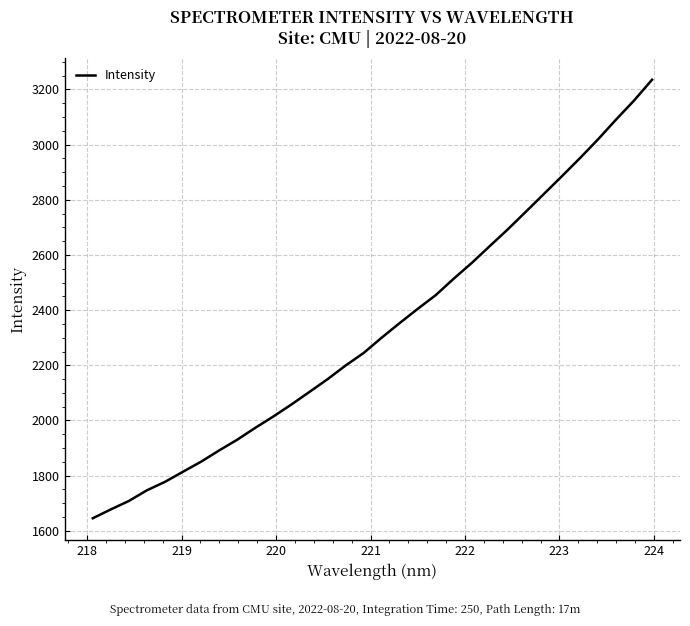

Count the number of values greater than 2299.

16